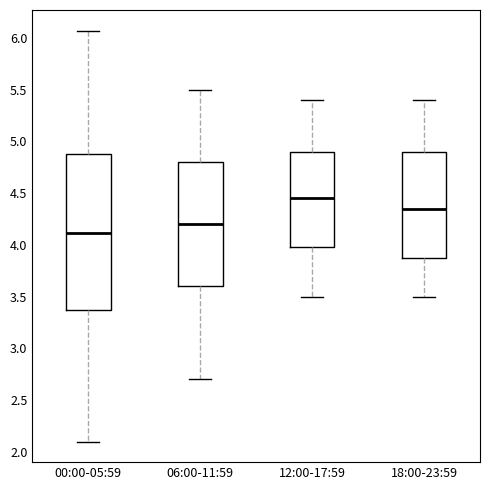

Reading left to right, transcribe this box plot: for each box, give where its median line is, the range the box spans, and where its two whiskers end, as read against the y-axis. The values are not printed on the chart, so give them approximately, as read against the axis.

00:00-05:59: median 4.10, box 3.40 to 4.90, whiskers 2.10 to 6.05
06:00-11:59: median 4.20, box 3.60 to 4.80, whiskers 2.70 to 5.50
12:00-17:59: median 4.45, box 4.00 to 4.90, whiskers 3.50 to 5.40
18:00-23:59: median 4.35, box 3.90 to 4.90, whiskers 3.50 to 5.40